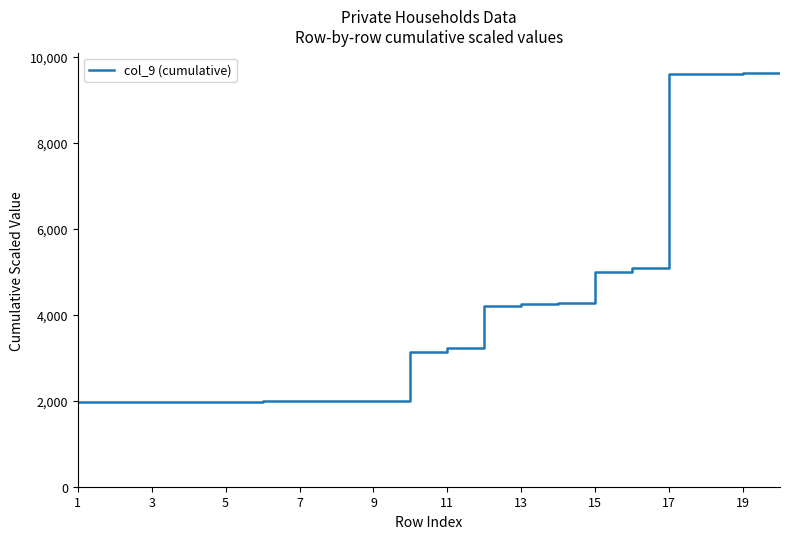

What is the difference between the maximum and minimum values?

7643.7